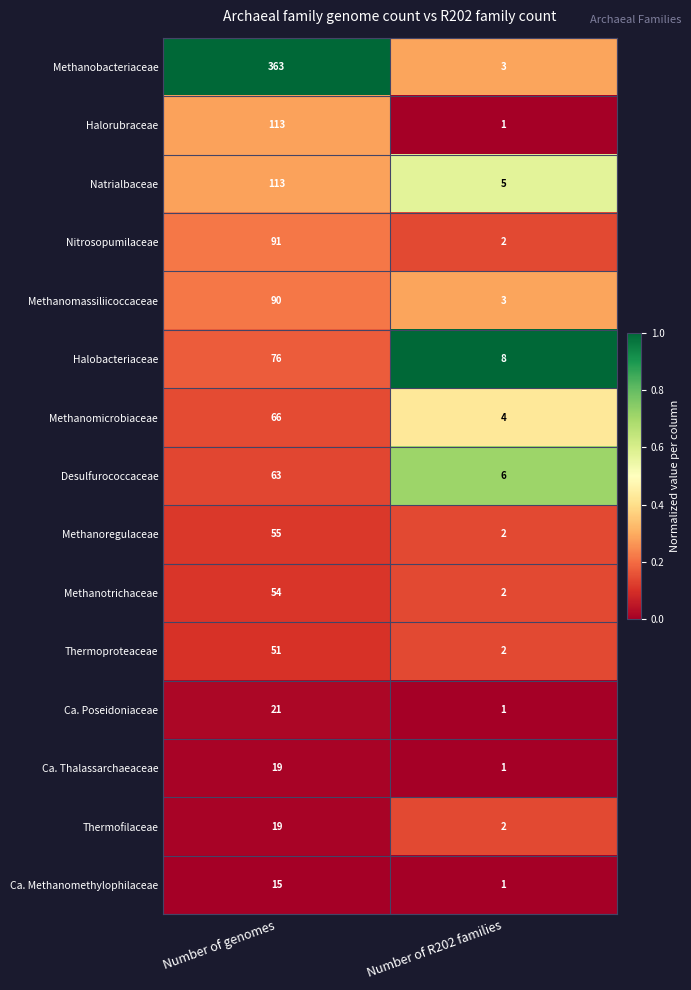

Which series has the largest range (max minus min)?

Methanobacteriaceae